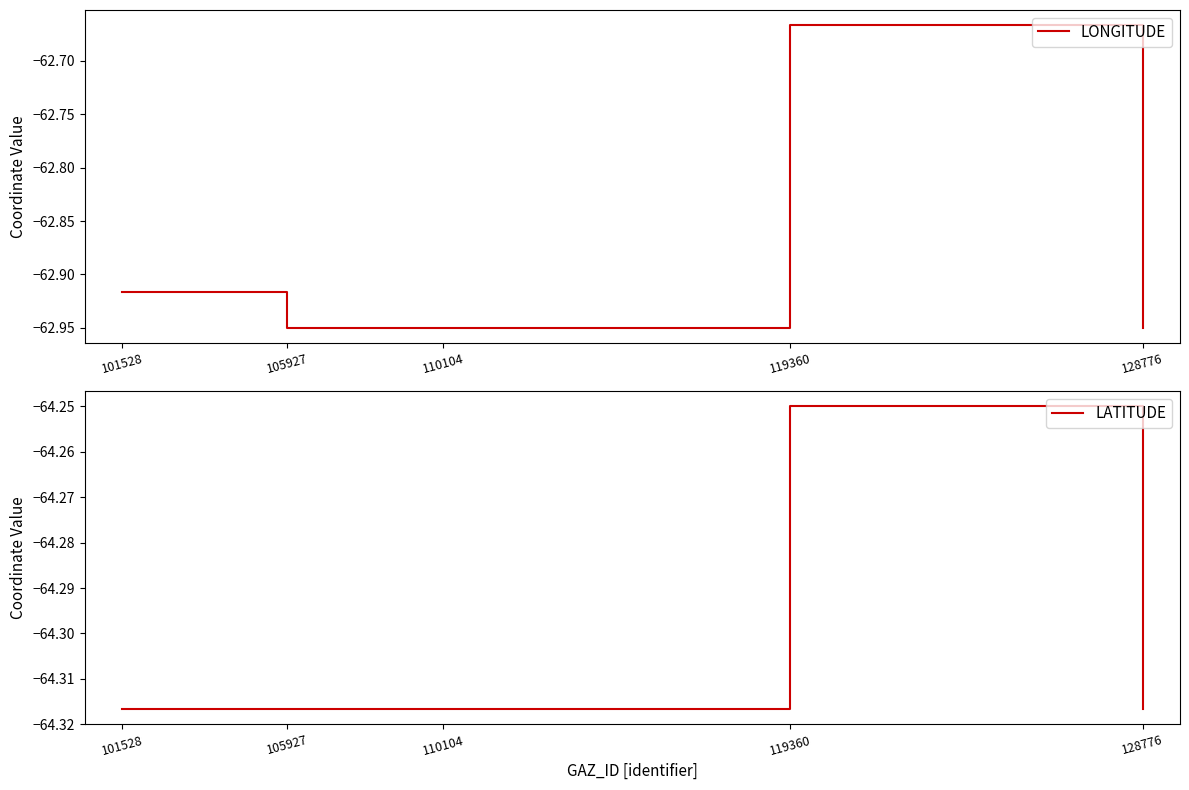

True or false: LATITUDE has more than 1 interior local peaks.

False